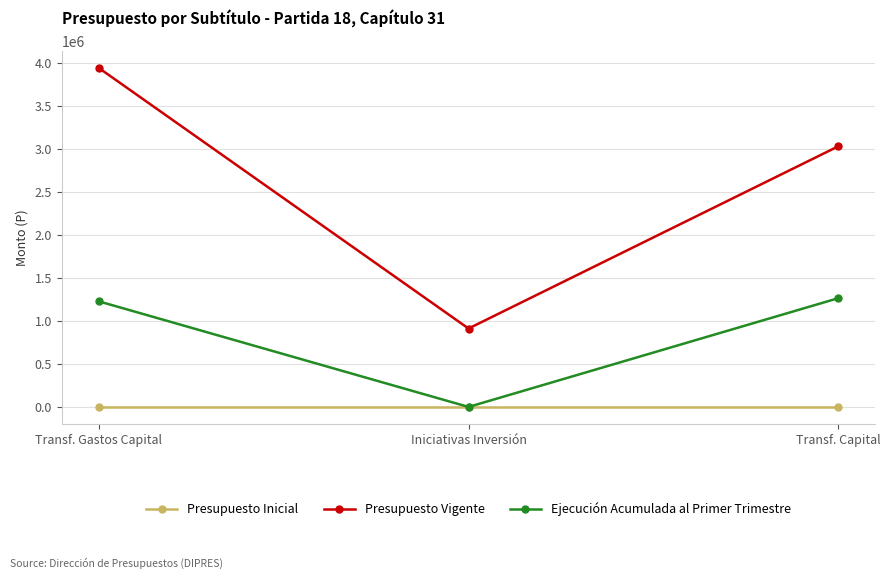

Between Transf. Gastos Capital and Iniciativas Inversión, which series saw the biggest shift?

Presupuesto Vigente